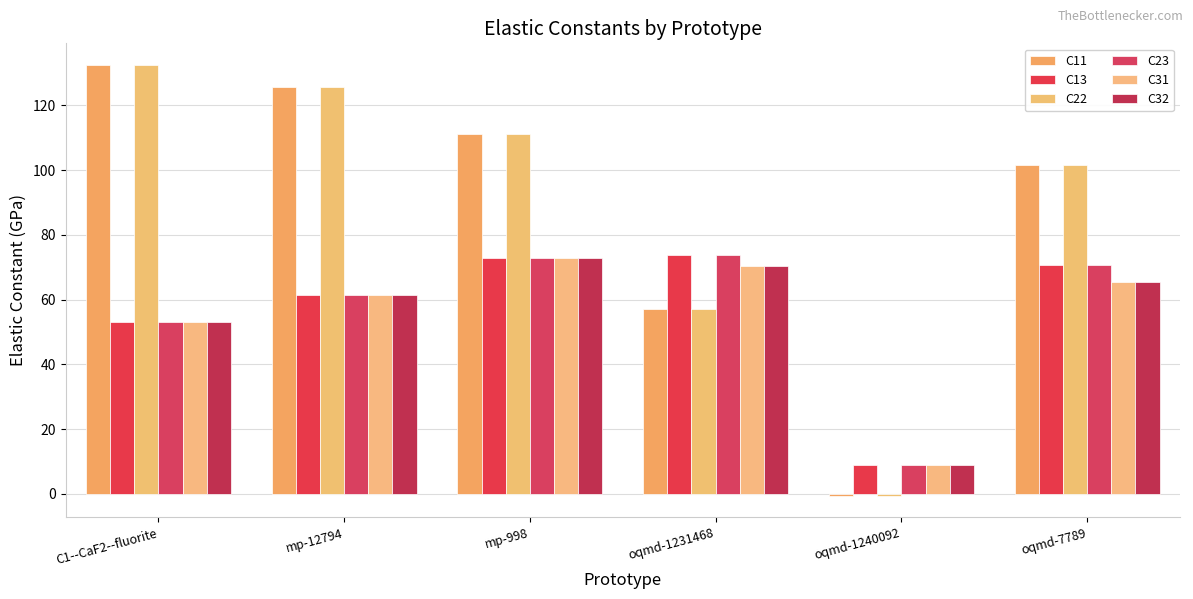

At how many categories does at least one series exceed 9?

5